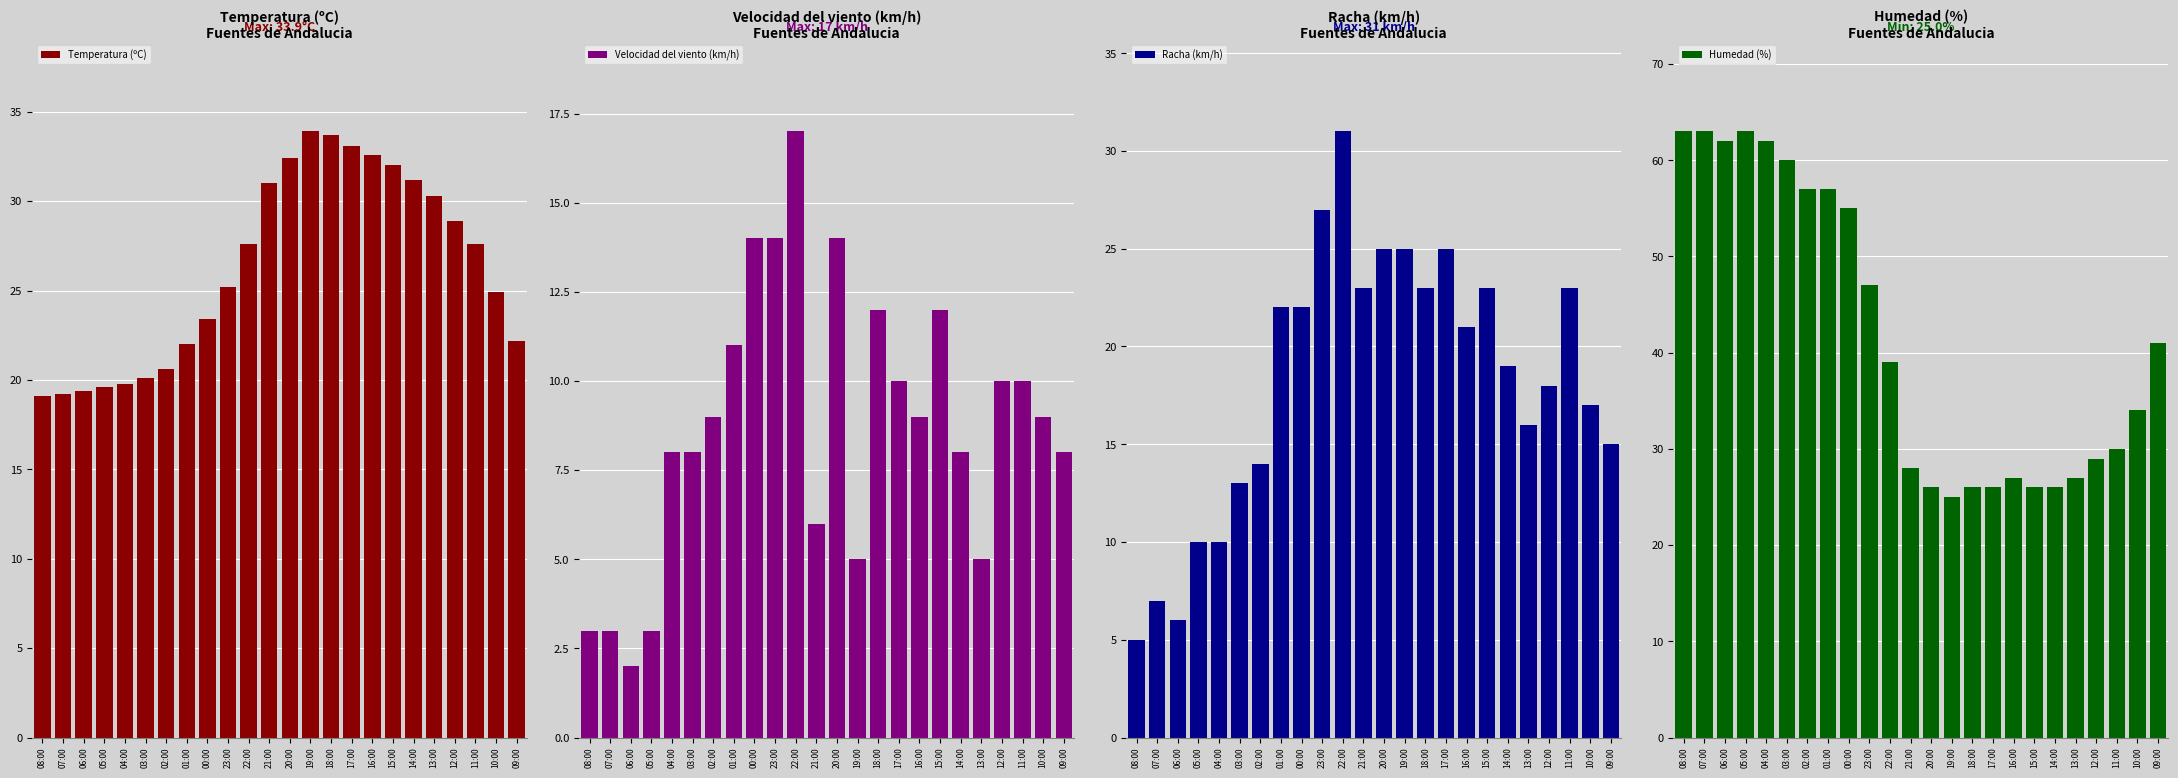

What are all the series names shown in the legend?

Temperatura (ºC), Velocidad del viento (km/h), Racha (km/h), Humedad (%)